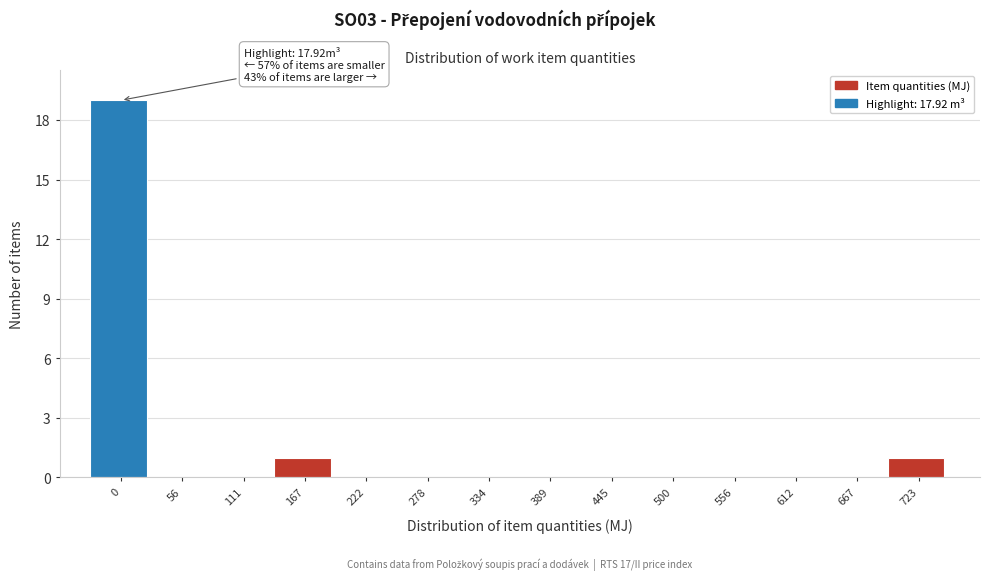

Reading left to right, what are all the values shown in this chart?

0=19	56=0	111=0	167=1	222=0	278=0	334=0	389=0	445=0	500=0	556=0	612=0	667=0	723=1